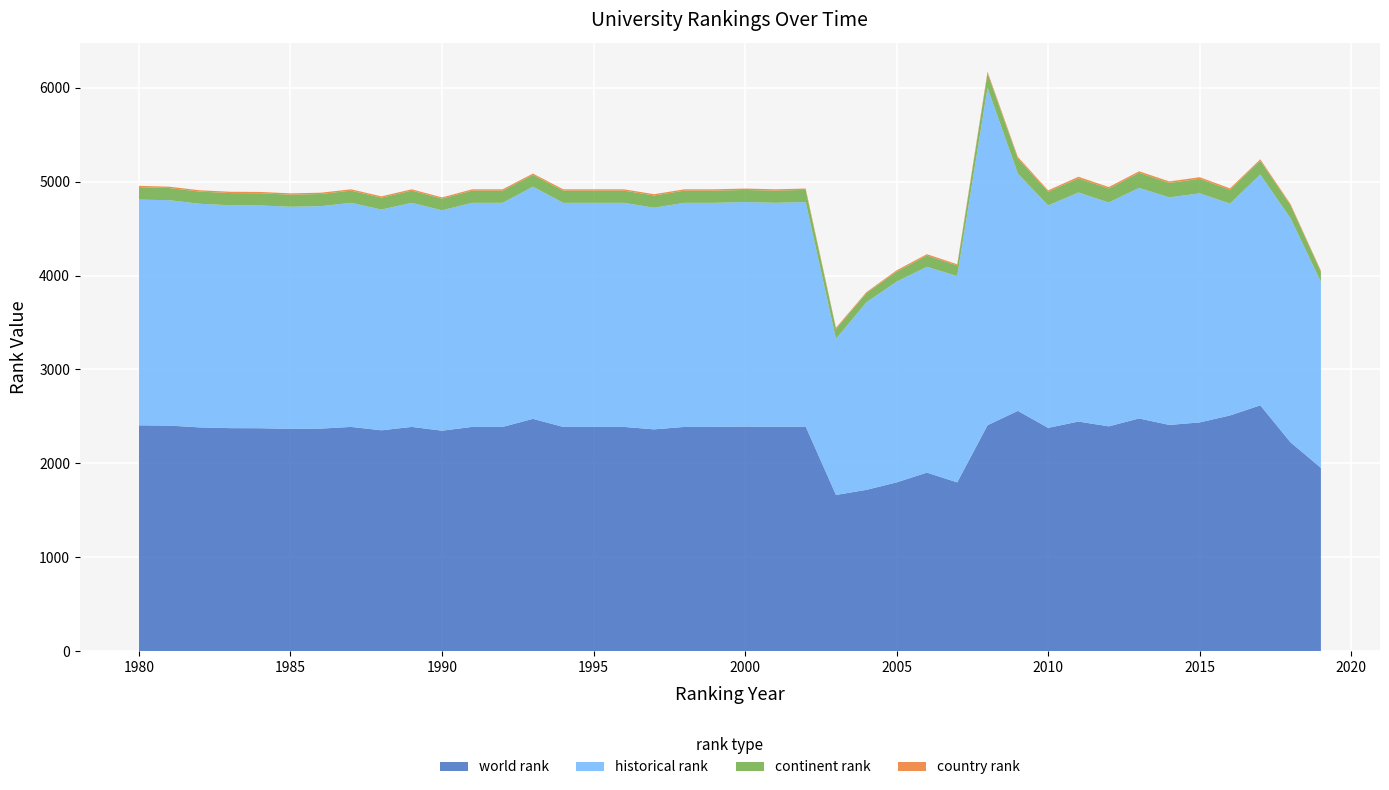

Reading right to left, what are all the values shown in this chart?

world rank: 1952	2223	2618	2510	2436	2409	2478	2394	2445	2378	2559	2406	1797	1901	1797	1717	1663	2392	2388	2392	2388	2388	2362	2388	2388	2388	2474	2388	2388	2348	2388	2352	2388	2370	2367	2374	2375	2383	2402	2405
historical rank: 1981	2387	2459	2258	2441	2425	2457	2385	2441	2370	2529	3596	2198	2193	2139	1998	1663	2392	2388	2392	2388	2388	2362	2388	2388	2388	2474	2388	2388	2348	2388	2352	2388	2370	2367	2374	2375	2383	2402	2405
continent rank: 109	139	148	147	155	154	161	149	151	146	161	155	113	120	108	98	107	130	130	129	130	130	130	130	130	130	126	130	130	125	130	127	130	130	129	130	130	130	130	133
country rank: 11	13	15	15	17	16	16	16	17	15	17	17	13	15	13	10	12	14	14	15	14	14	14	14	14	14	14	14	14	13	14	14	14	14	14	14	14	14	14	14